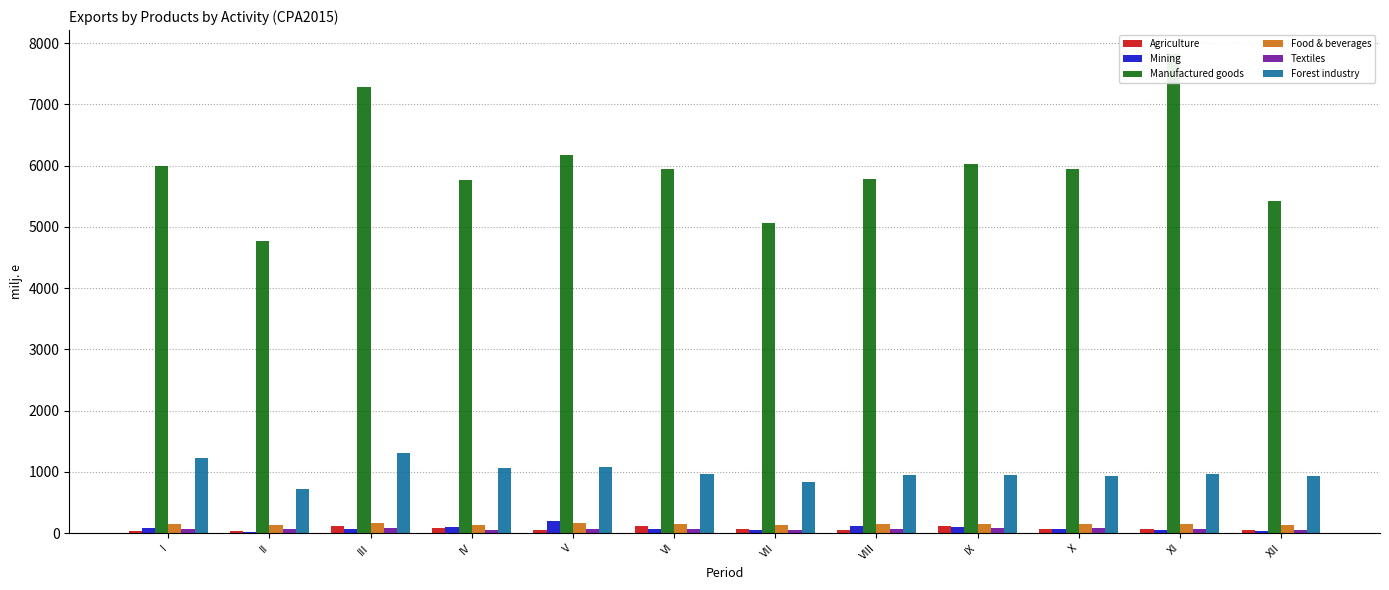

What is the difference between the highest and lowest values at XI?

7772.1